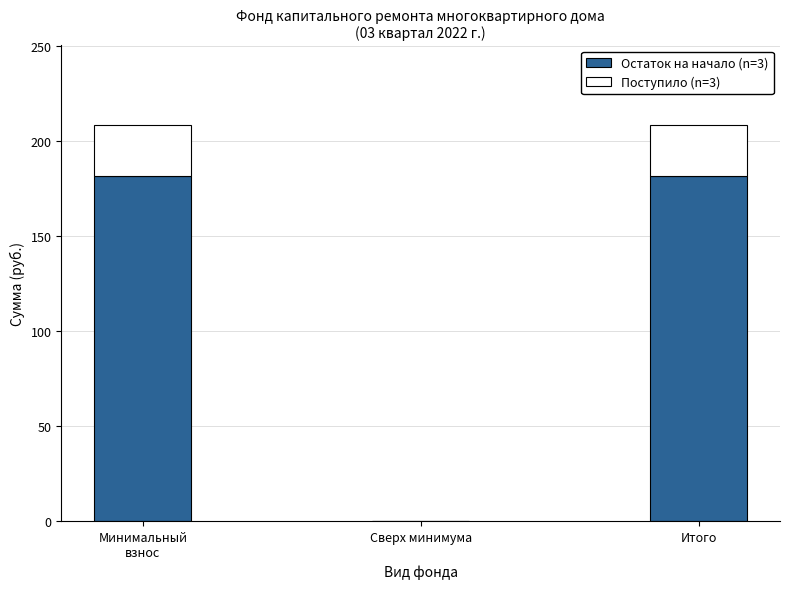

What is the sum of the Остаток на начало (n=3) values at Сверх минимума and Итого?

181.7